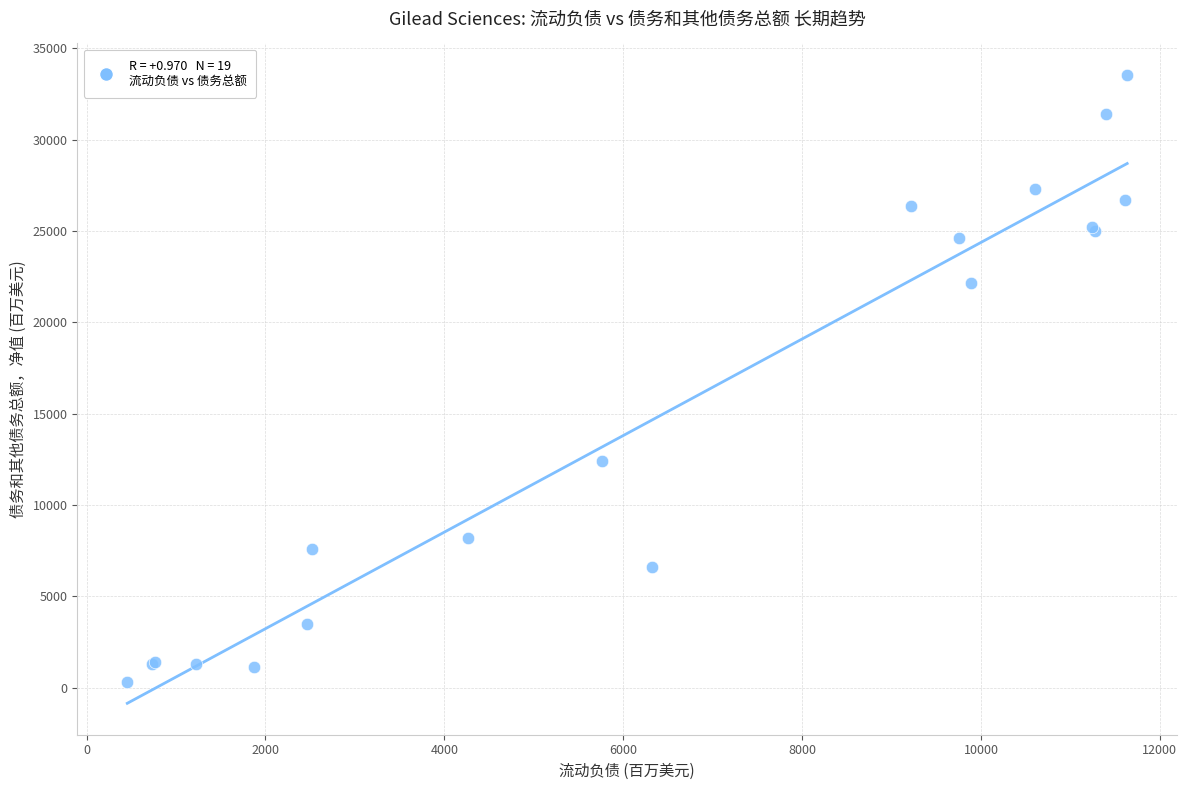

What Y value in the scatter plot is closest to 16921?

12404